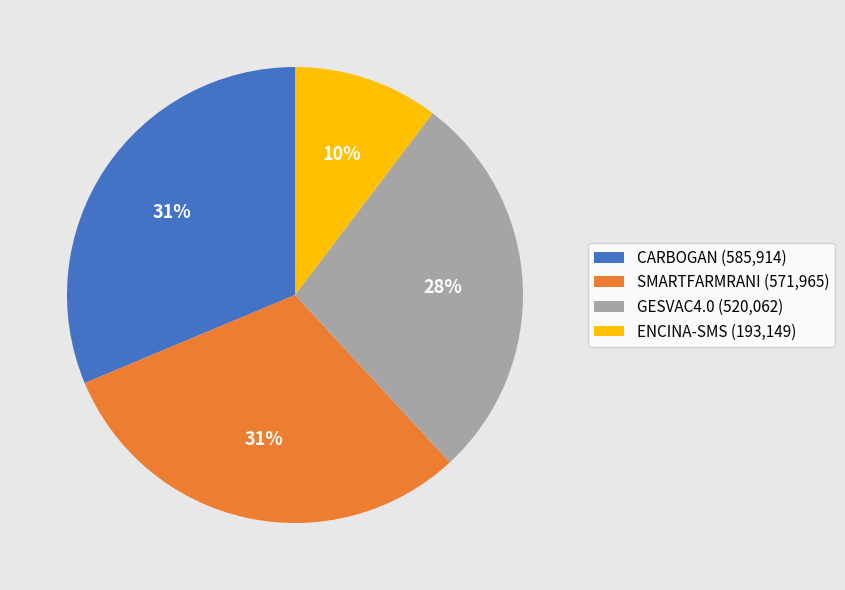

To the nearest percent, what is the average slice percentage?

25%